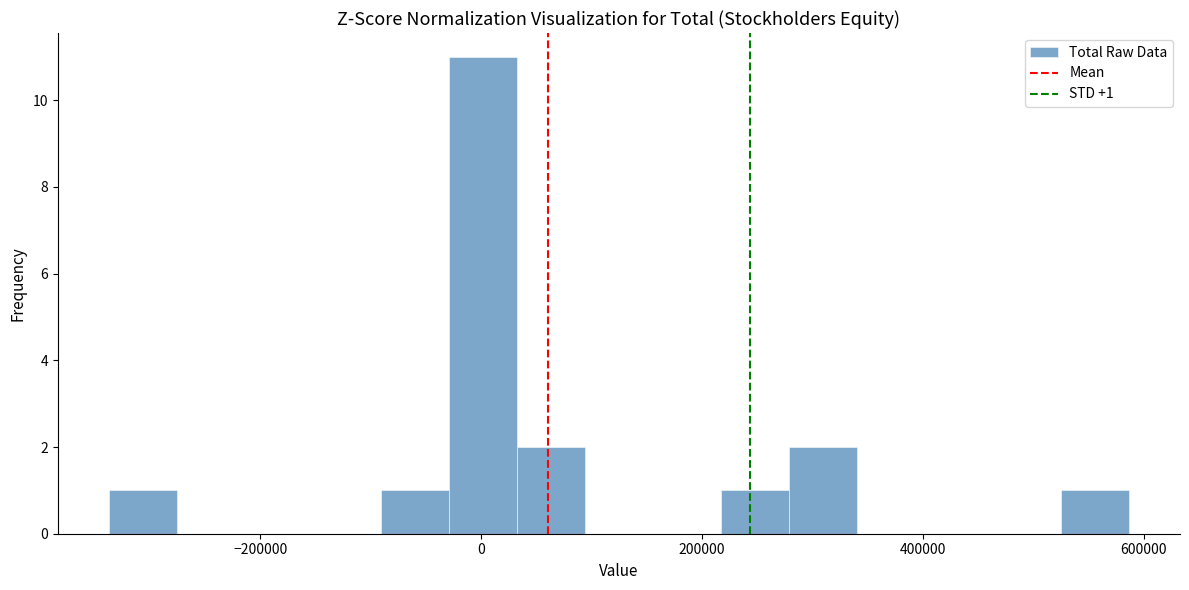

Around what value on the x-axis is the tallest bar? Give the approximate position of its centre, as read against the axis.

0